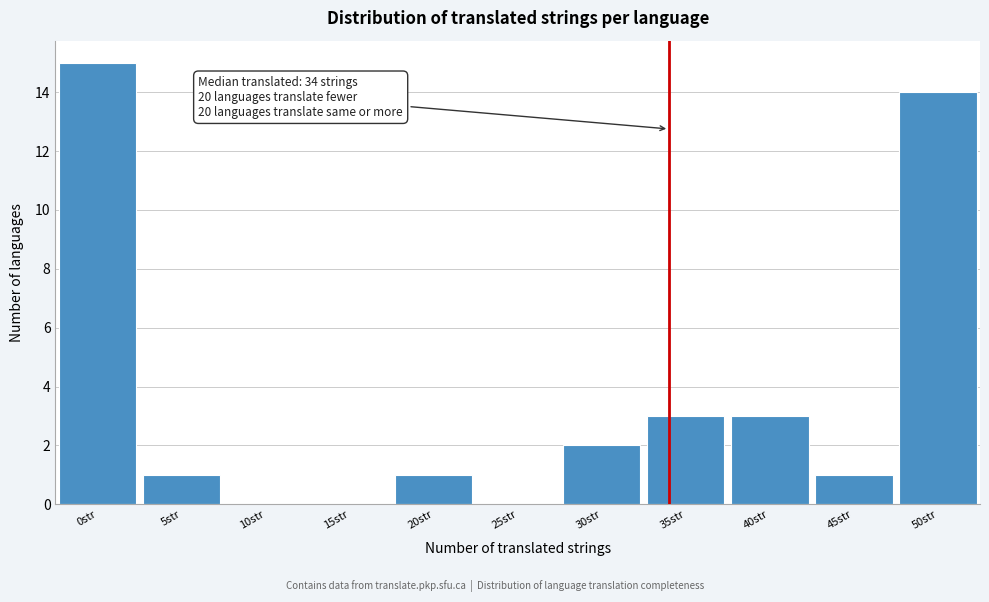

Which range on the x-axis has the tallest bar?

-2 to 3